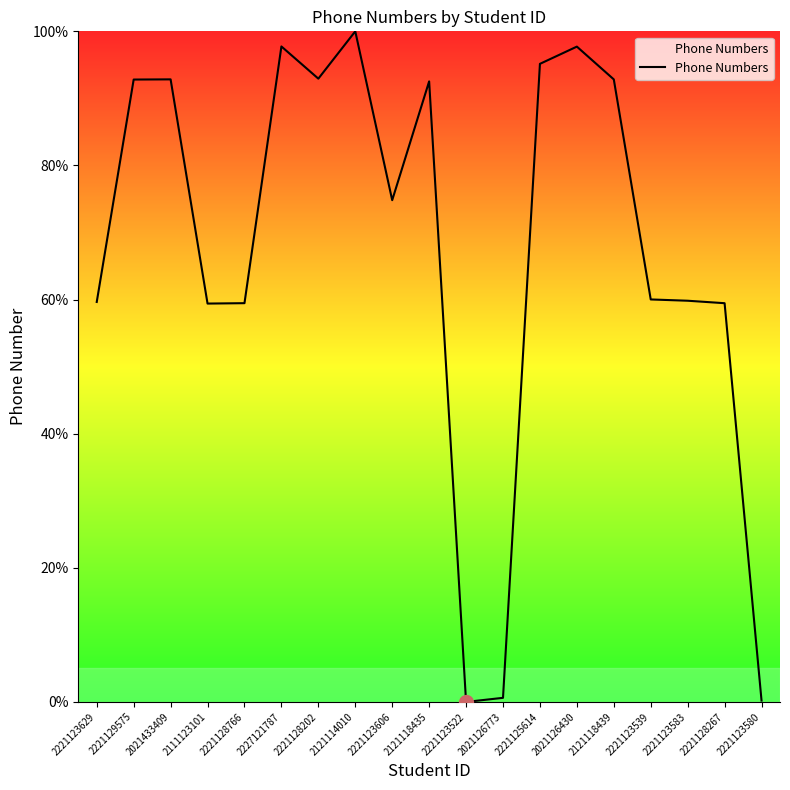

What position from the left is 2221129575?

2